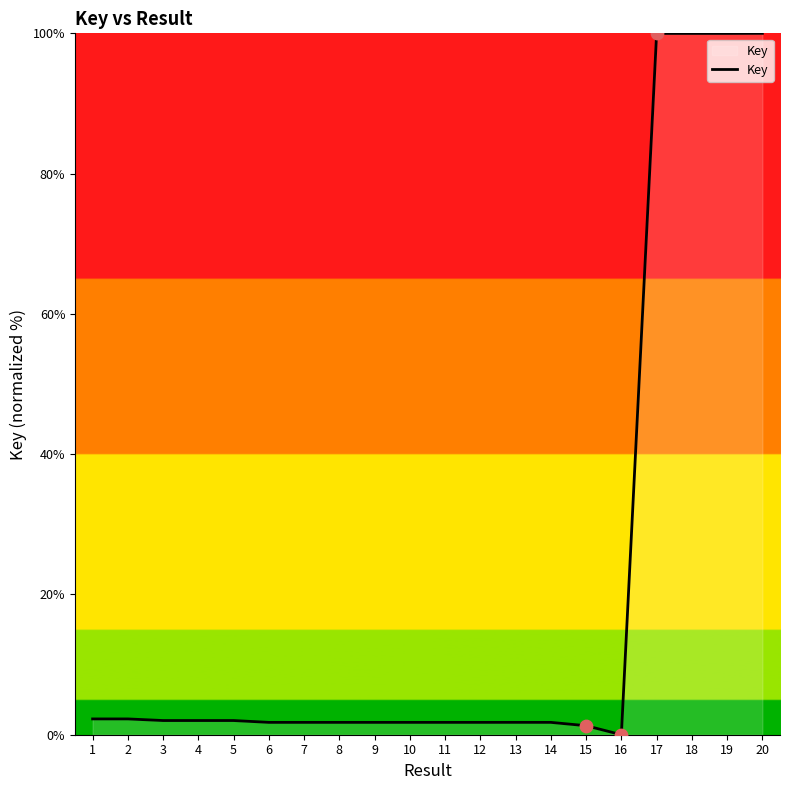

What is the ratio of the value at 7 to the value at 3?

0.9